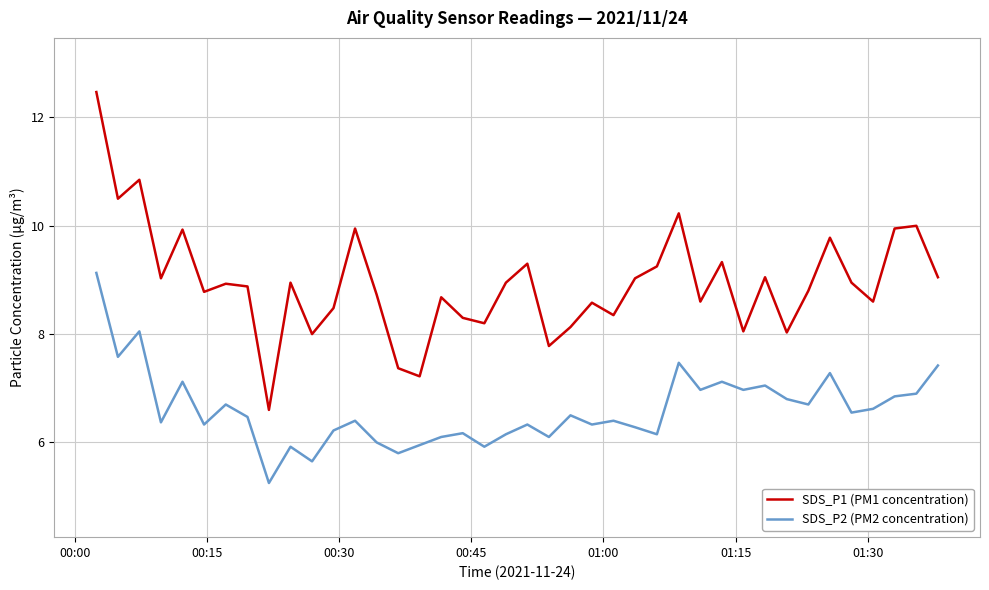

List the series in order of their peak value, highest first.

SDS_P1 (PM1 concentration), SDS_P2 (PM2 concentration)